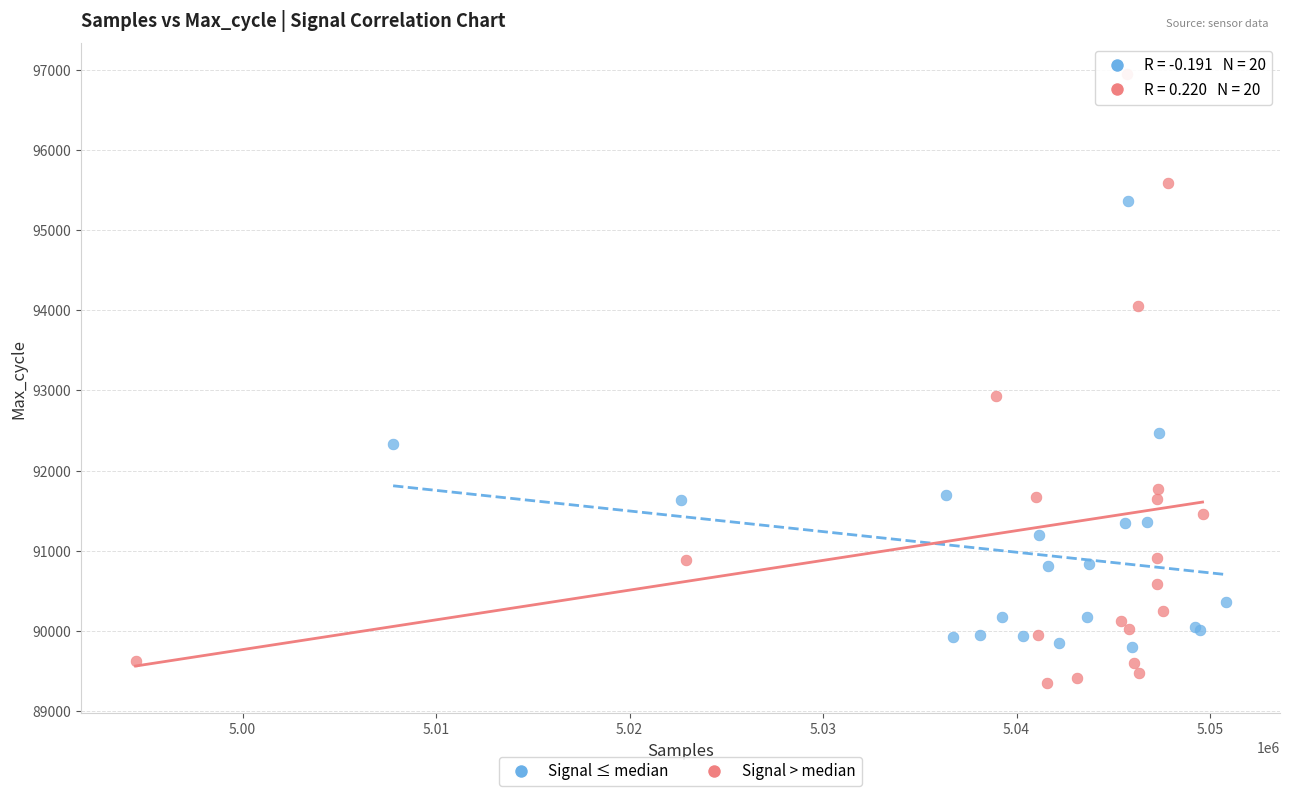

Which series has the widest spread of Y values?

Signal > median